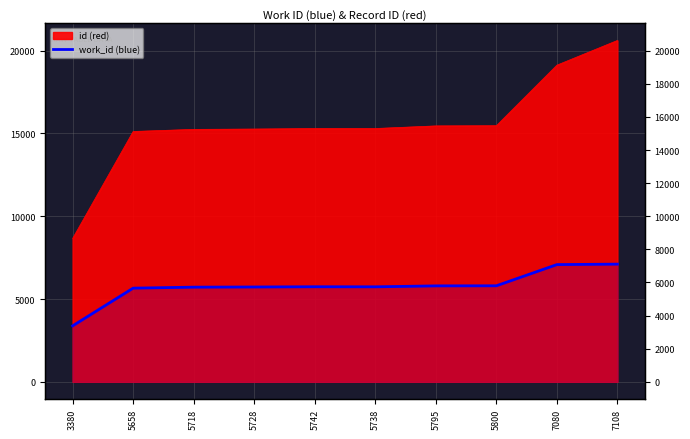

Which category has the highest value across all series?

7108